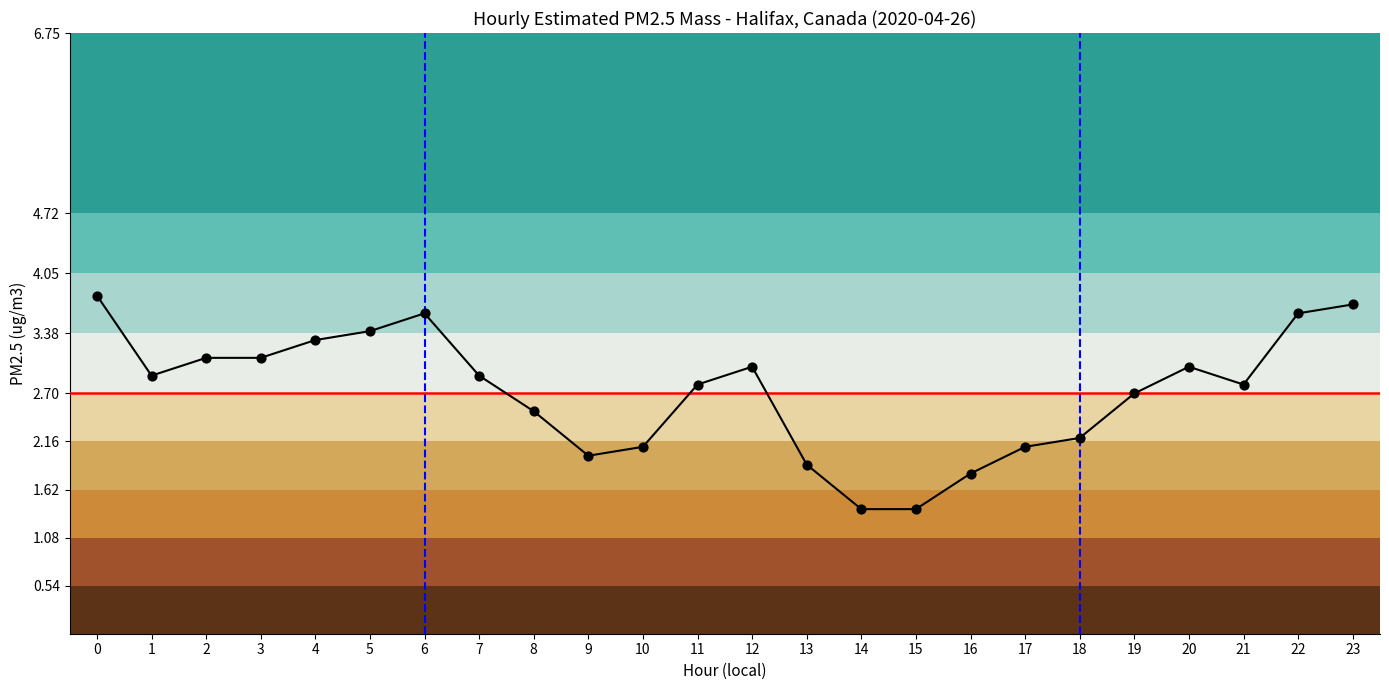

Between 14 and 5, which is larger?

5